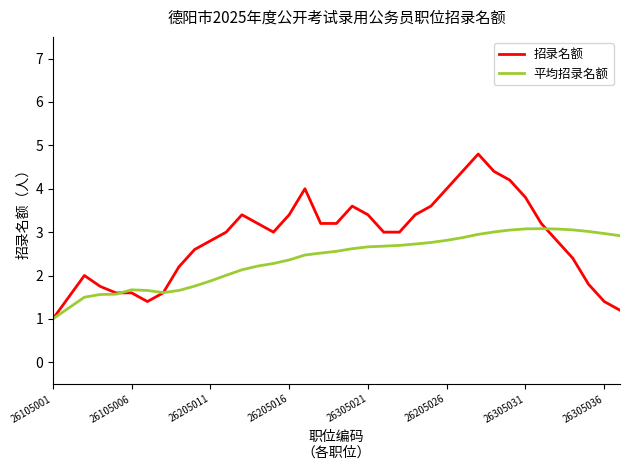

How many lines are shown in the chart?

2